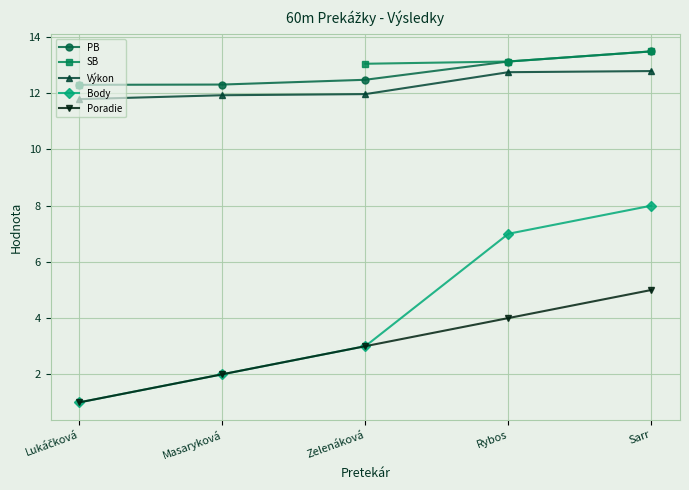

What is the sum of all PB values?

63.7